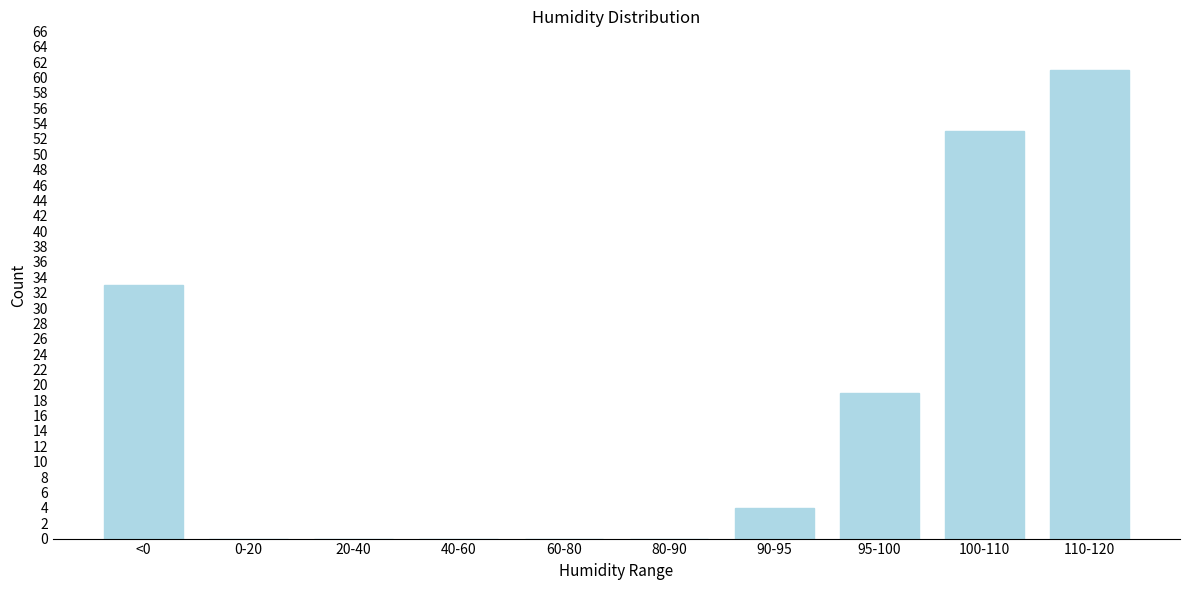

Reading right to left, transcribe all the data shown in this chart.

110-120=61	100-110=53	95-100=19	90-95=4	80-90=0	60-80=0	40-60=0	20-40=0	0-20=0	<0=33